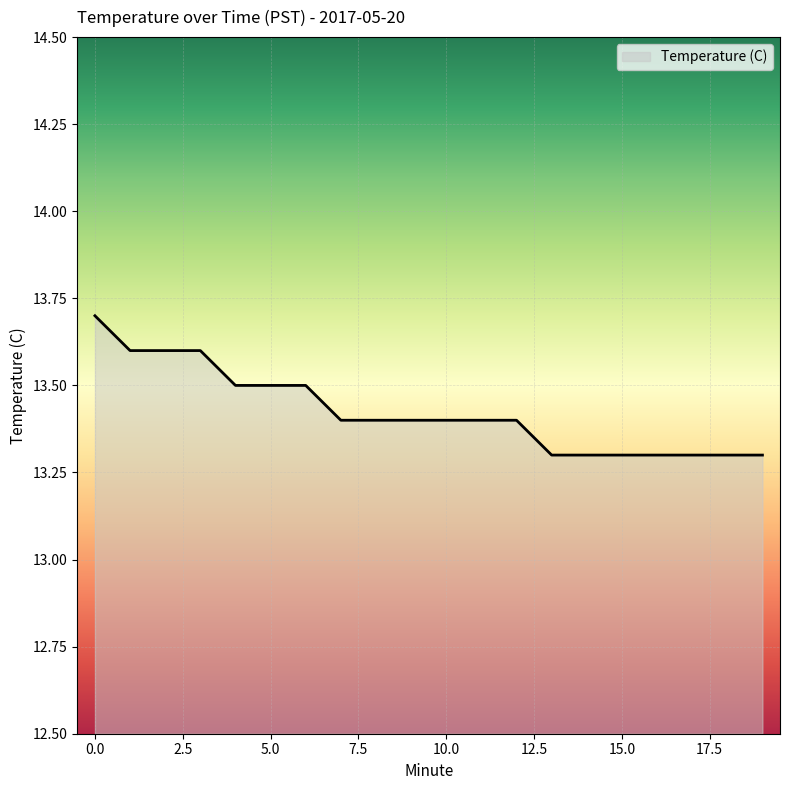

What is the sum of all values?

268.5